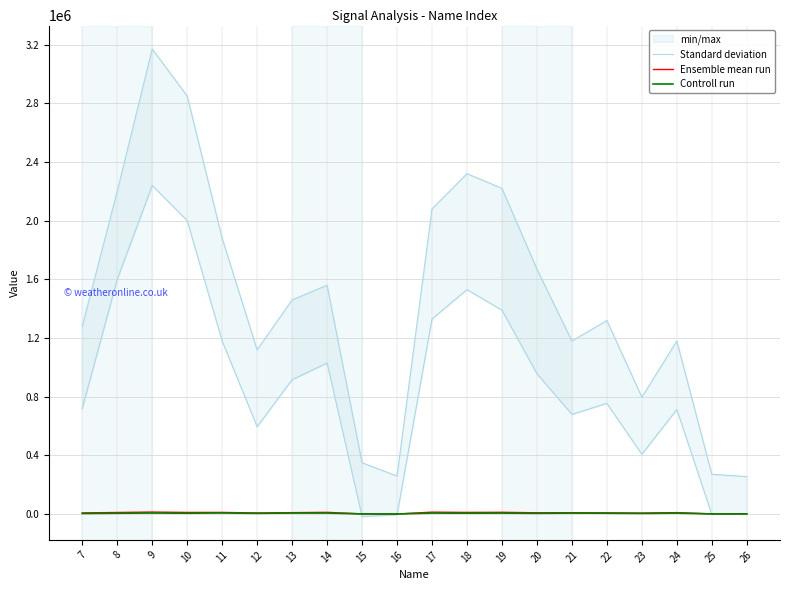

At how many categories does at least one series exceed 1175411?

7